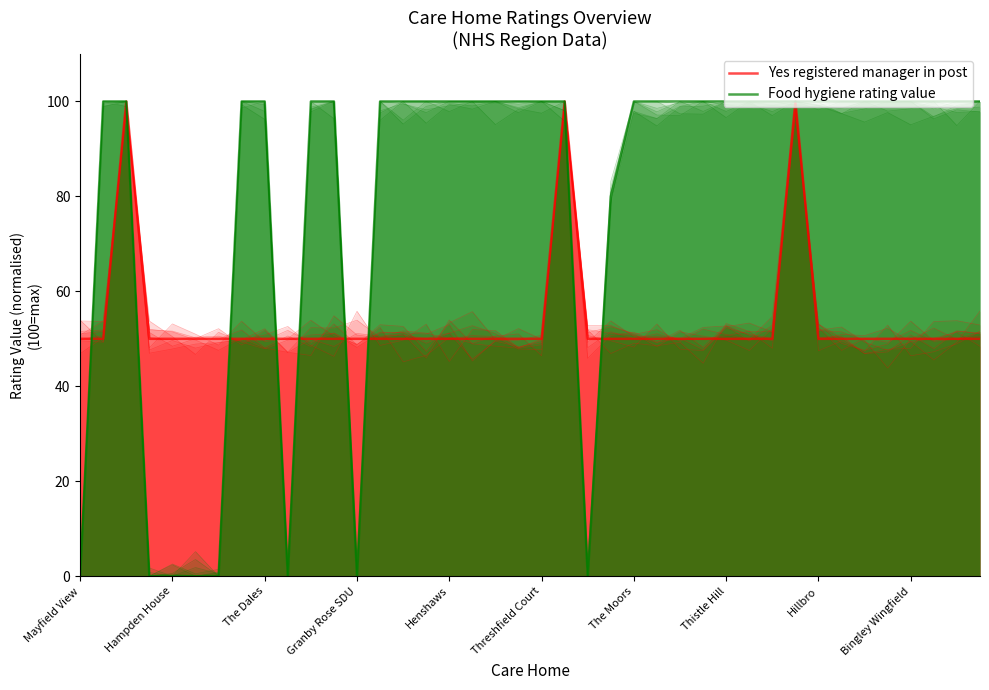

What position from the left is The Dales?

3